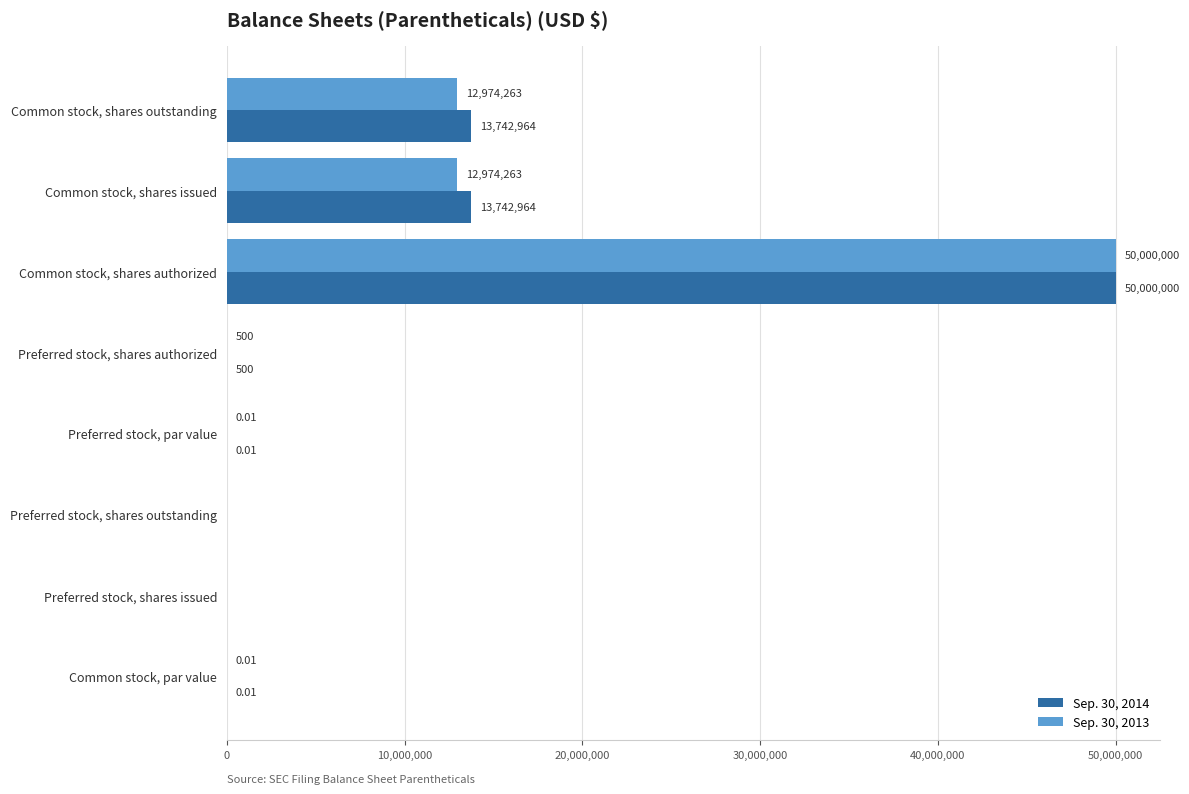

Which category has the highest value in the Sep. 30, 2013 series?

Common stock, shares authorized